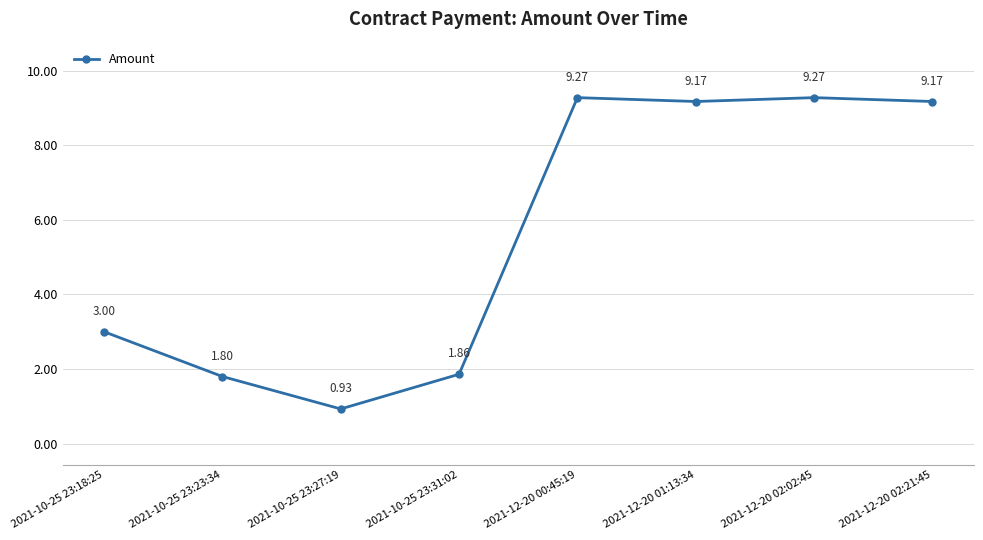

What is the change in value from 2021-10-25 23:31:02 to 2021-12-20 01:13:34?

+7.3